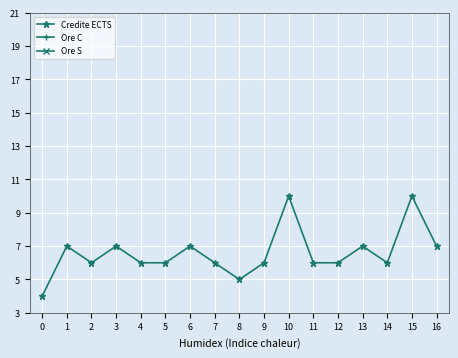

The Ore S series shows 1 at 11. True or false?

True